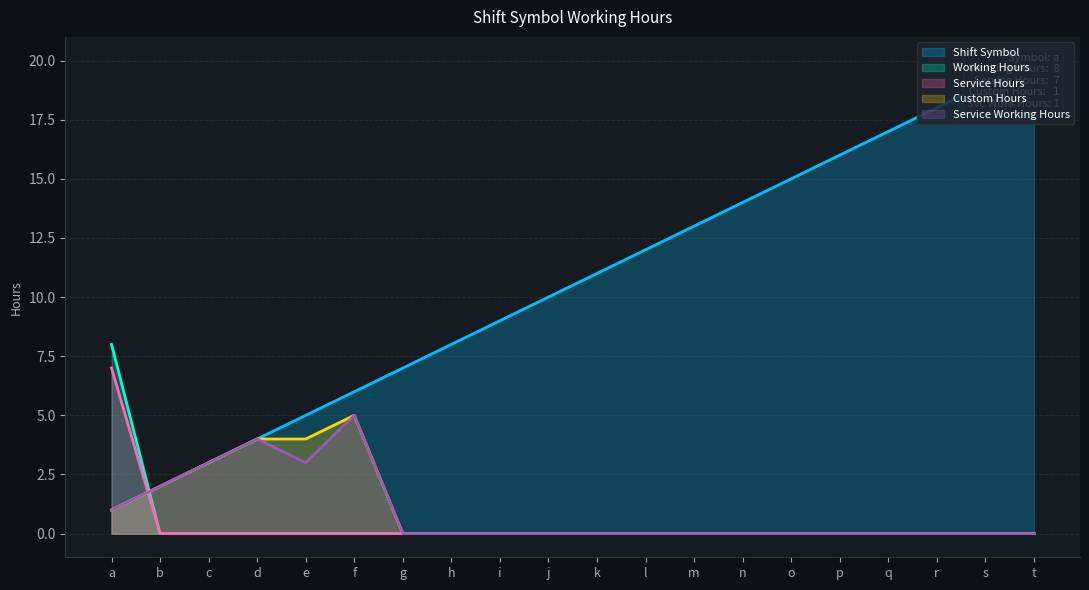

What is the difference between the maximum and minimum values in the Shift Symbol series?

19